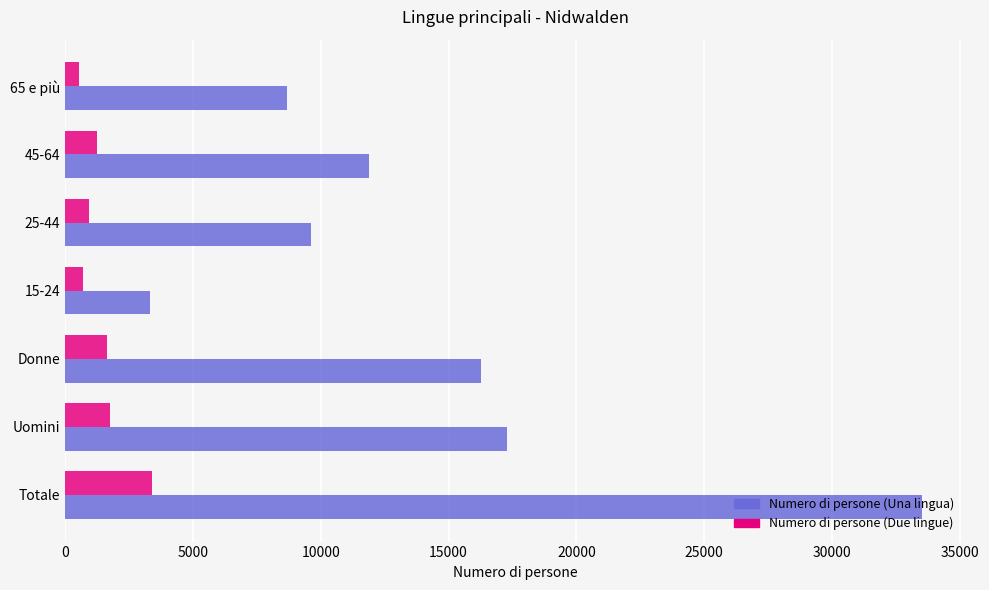

At which label does Numero di persone (Una lingua) reach its minimum?

15-24